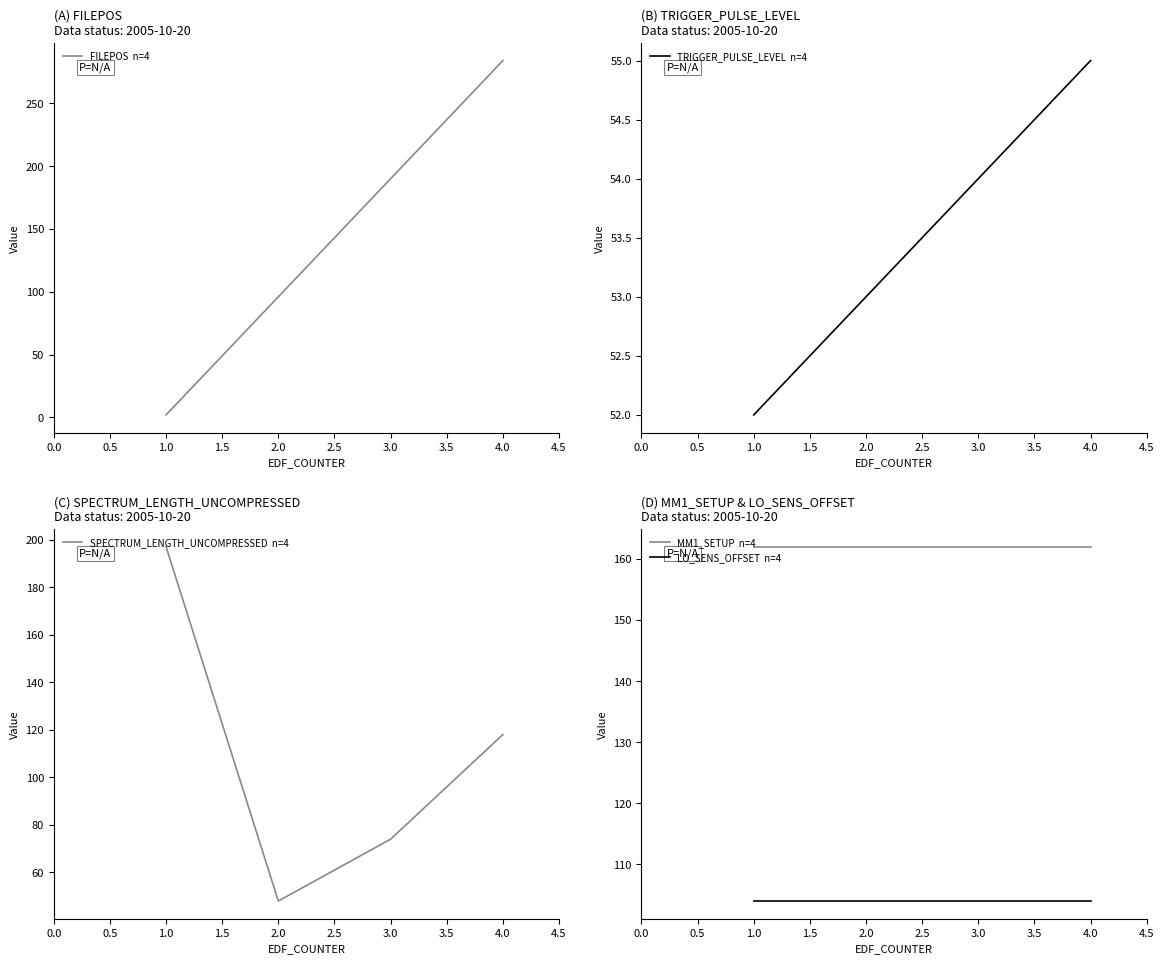

What is the total value across all series at 4.0?

723